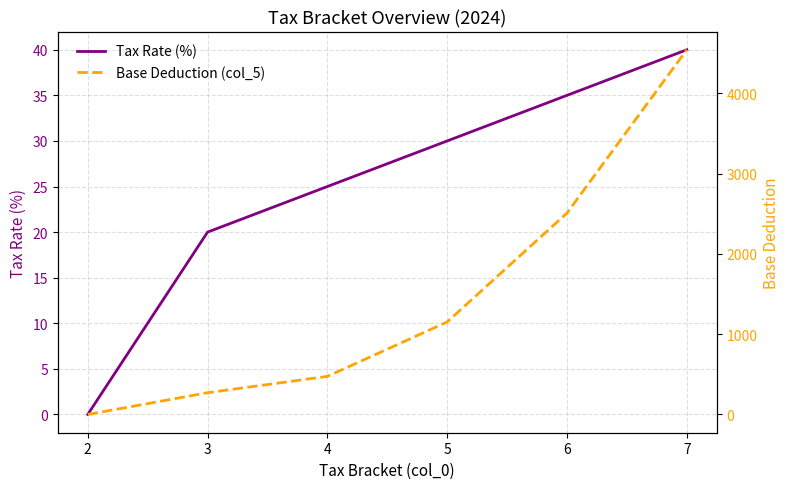

How many values in the Base Deduction (col_5) series are below 1152?

3